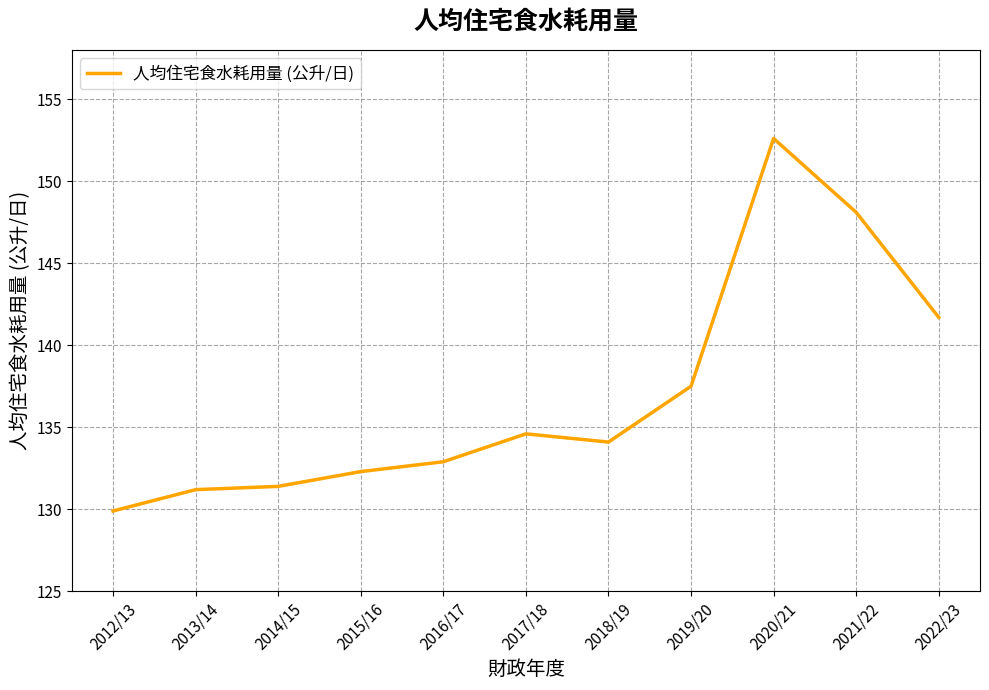

Which category has the lowest value across all series?

2012/13